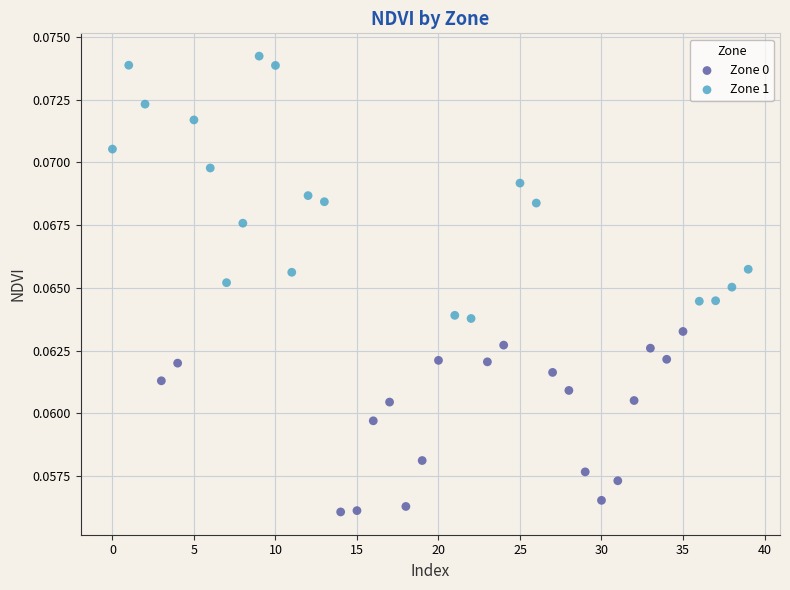

What are all the series names shown in the legend?

Zone 0, Zone 1